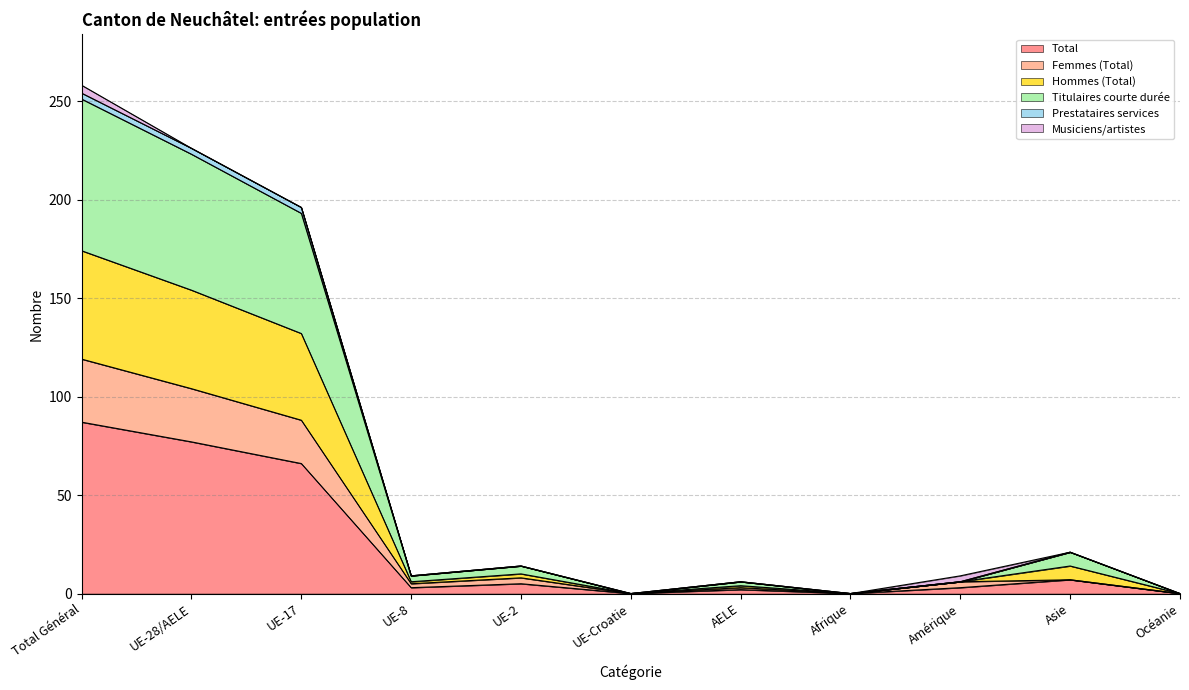

At which label does Total reach its peak?

Total Général